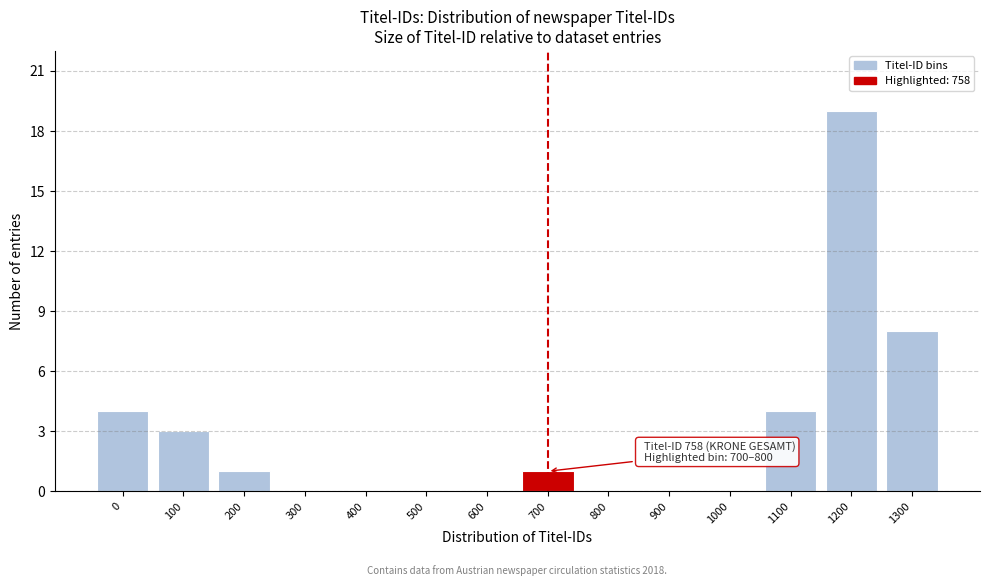

Reading left to right, extract all data points from this chart.

0=4	100=3	200=1	300=0	400=0	500=0	600=0	700=1	800=0	900=0	1000=0	1100=4	1200=19	1300=8